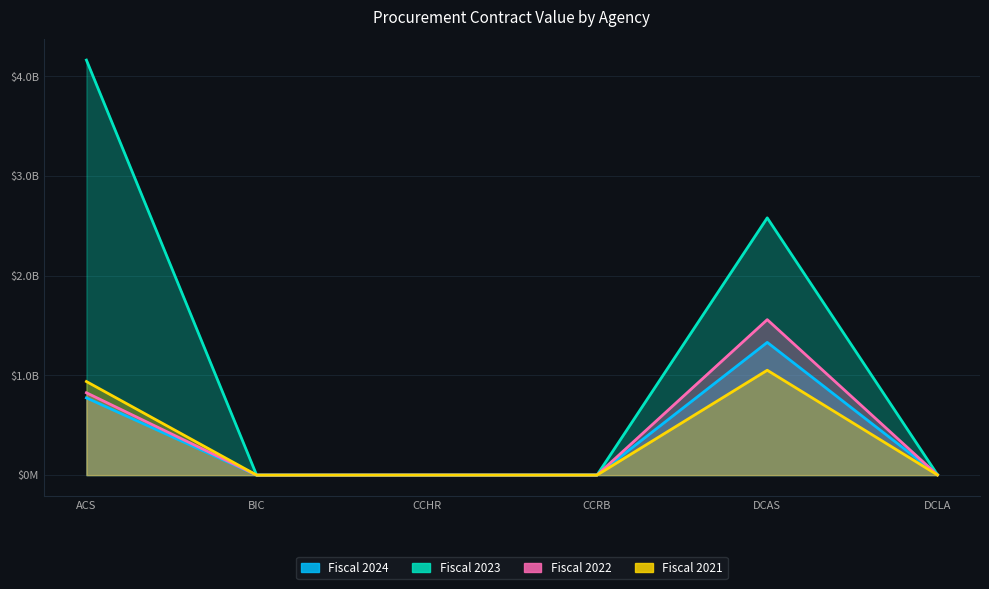

True or false: Fiscal 2021 and Fiscal 2024 cross at least once.

True